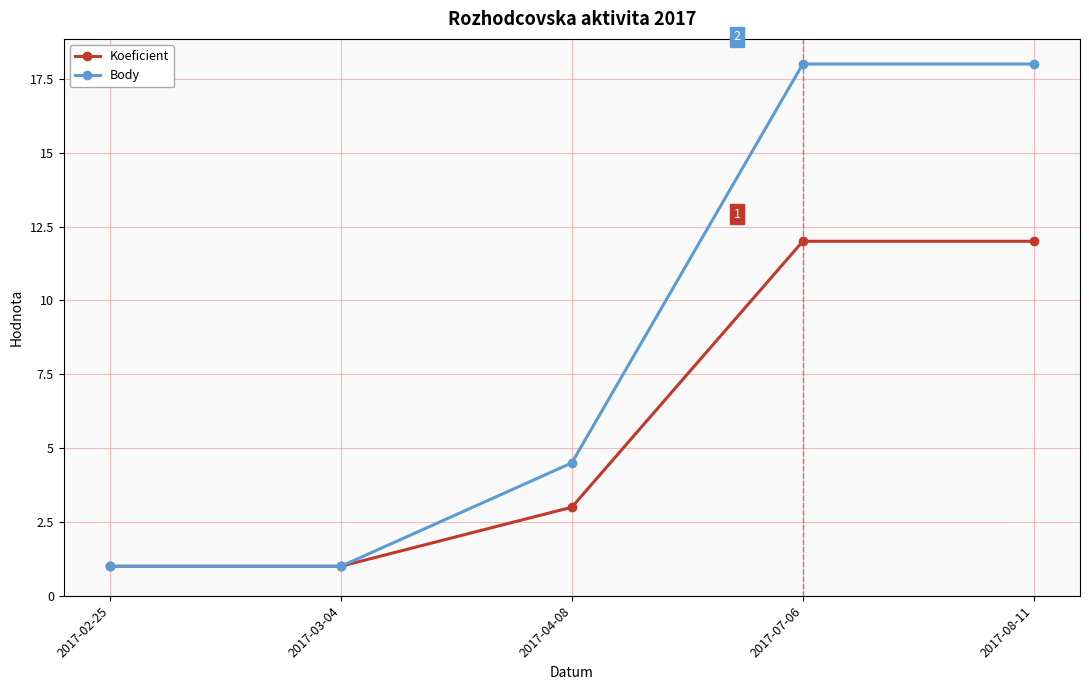

The Body series shows 1.4 at 2017-04-08. True or false?

False